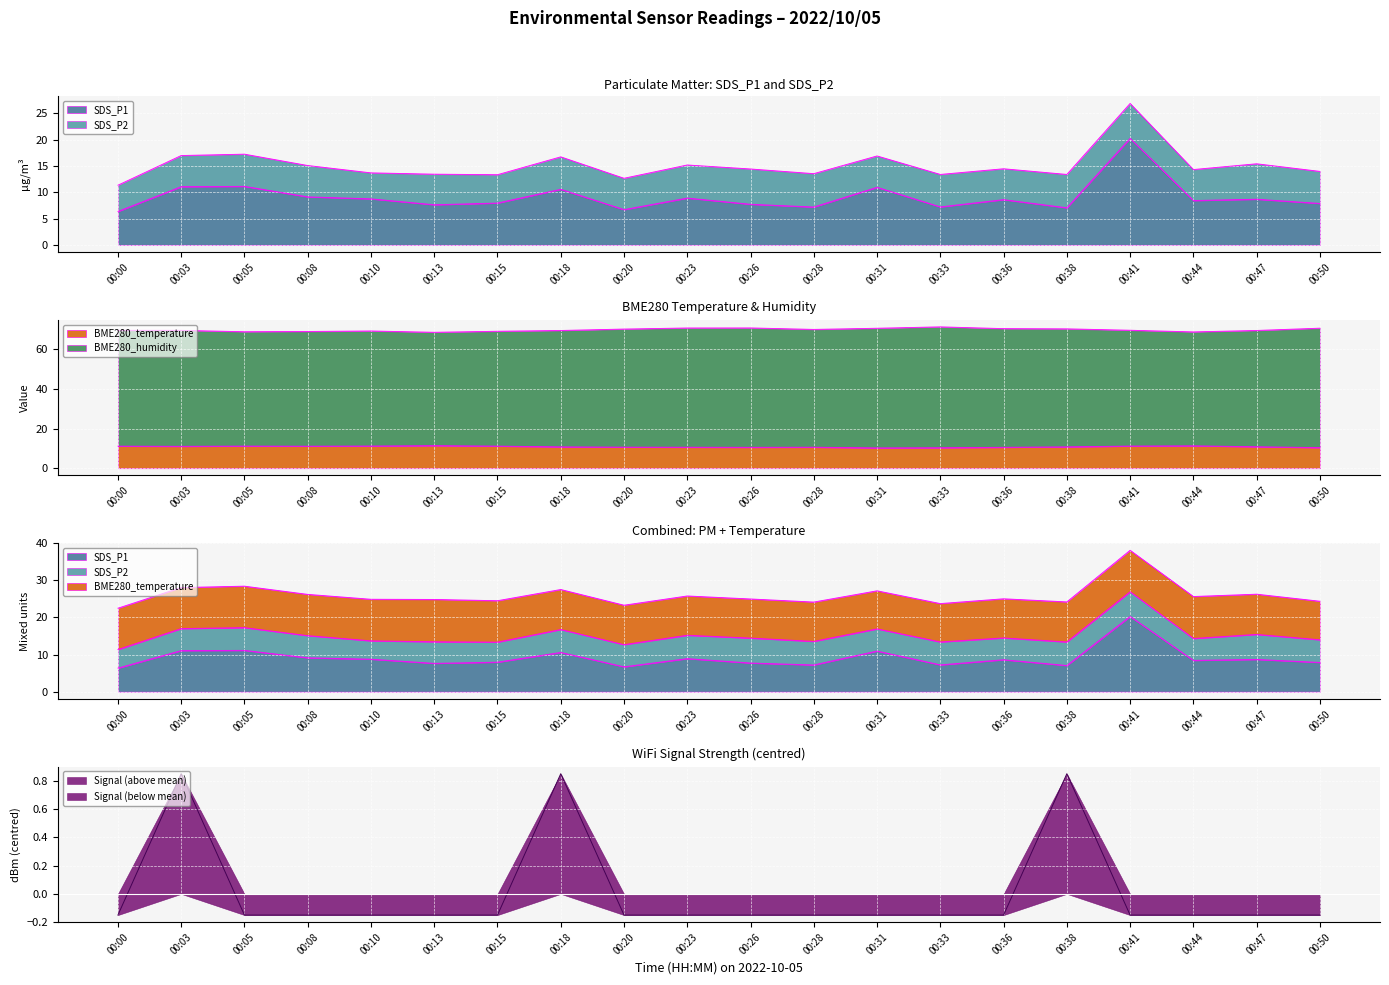

Between 00:23 and 00:47, which series saw the biggest shift?

BME280_humidity